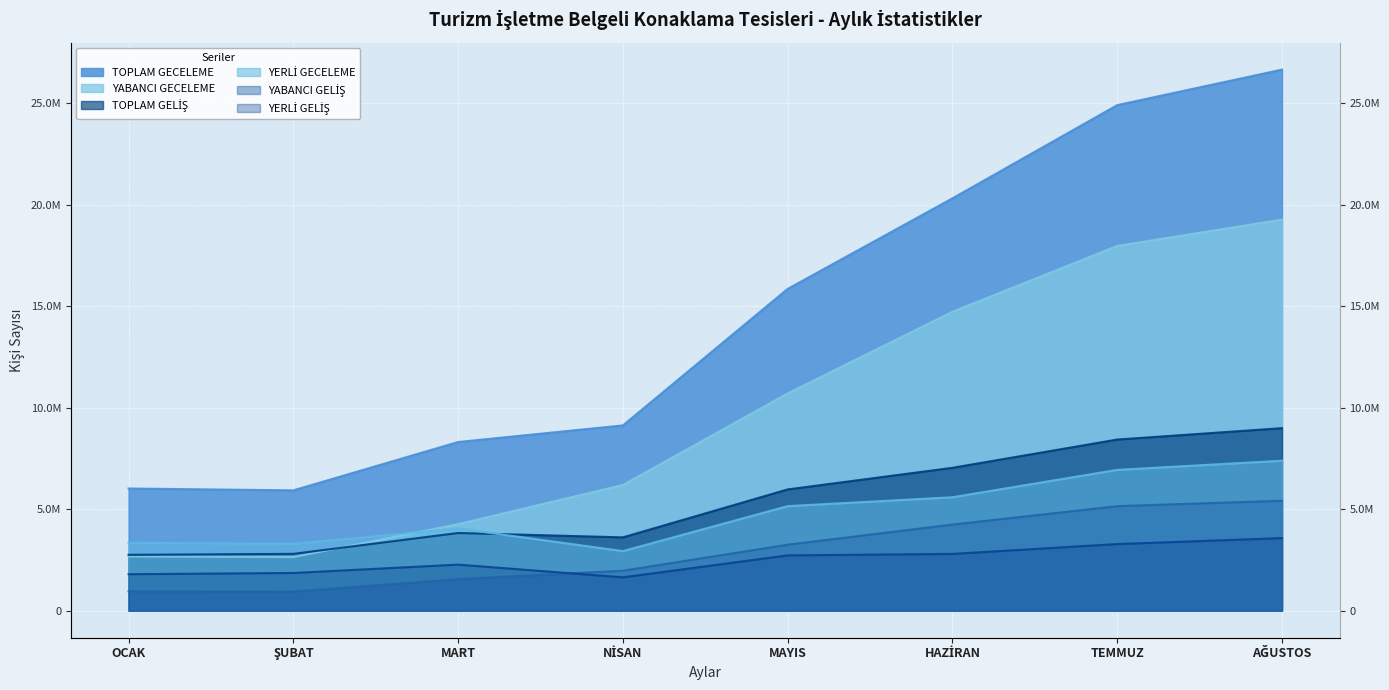

Is it true that YABANCI GELİŞ equals 494003 at NİSAN?

False